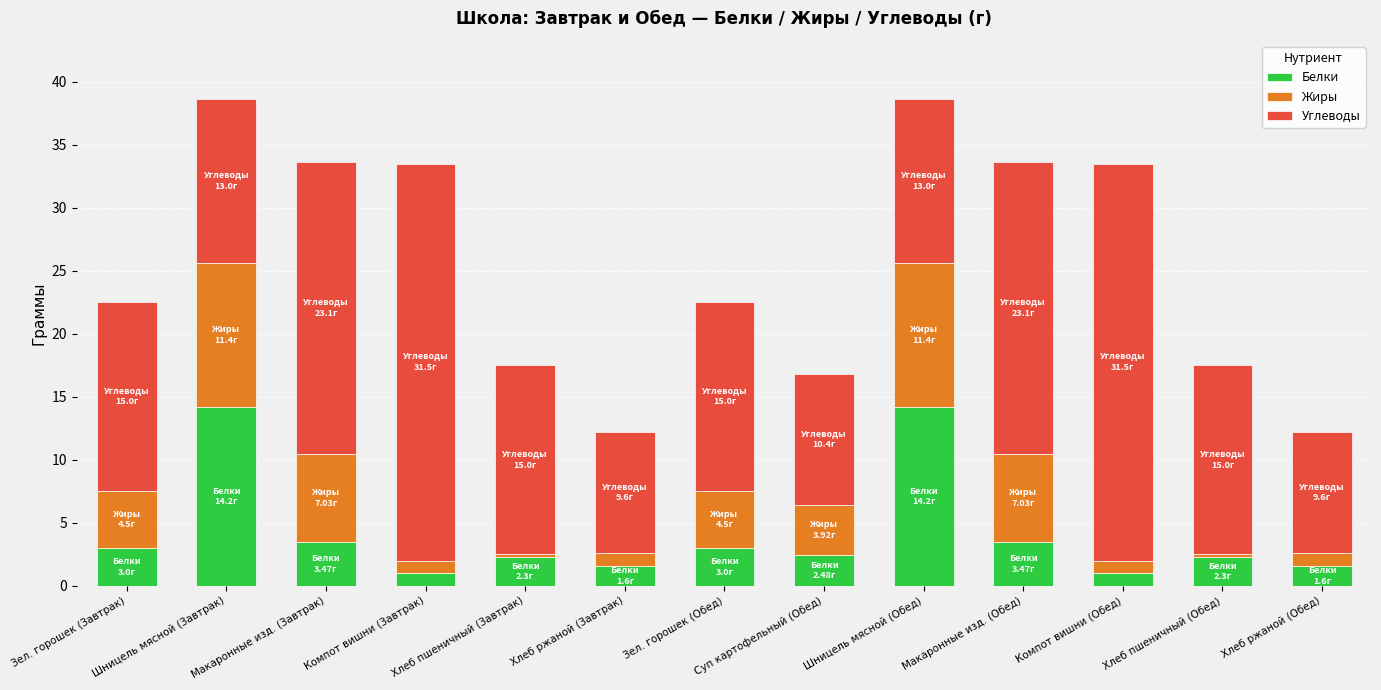

The Белки series shows 2.5 at Суп картофельный (Обед). True or false?

True